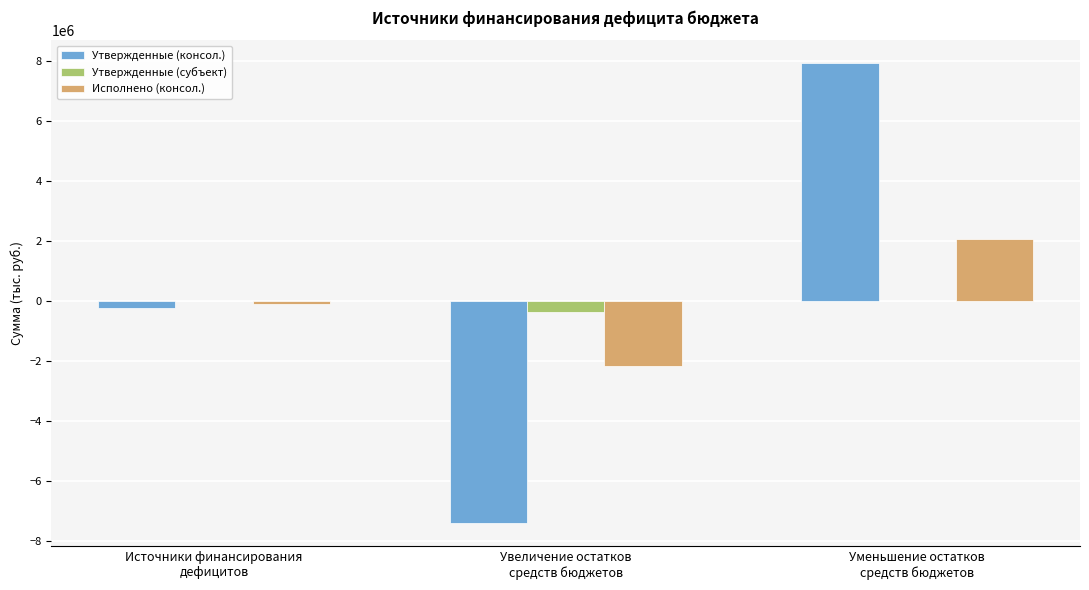

How many Утвержденные (консол.) values are between -7415000 and 7918700?

3